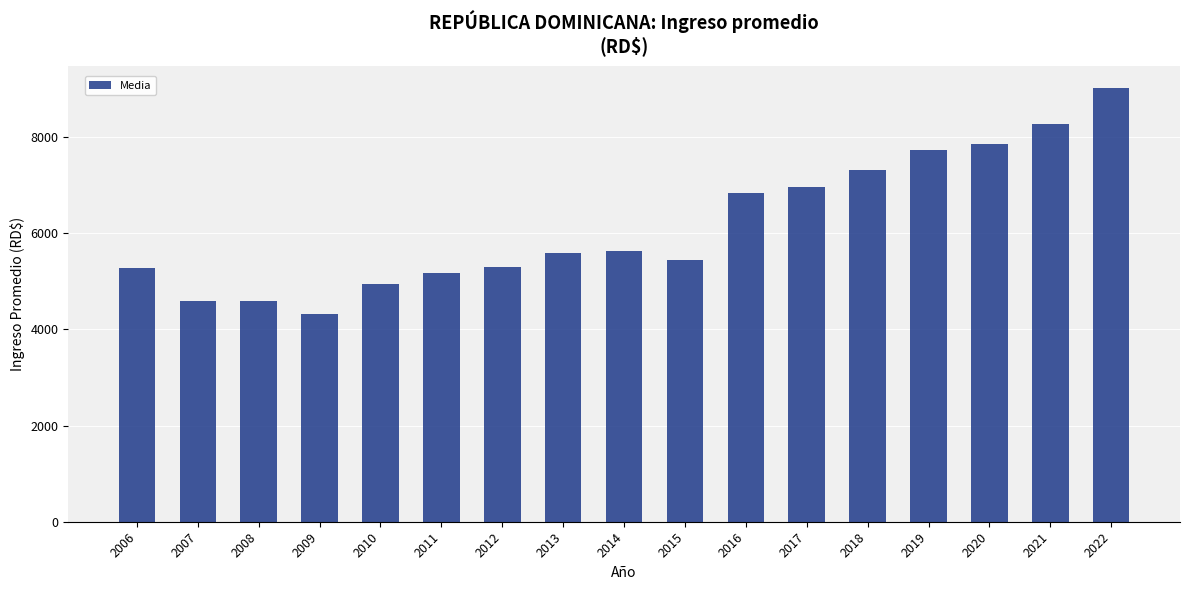

True or false: the data shows 11051.3 at 2016.

False